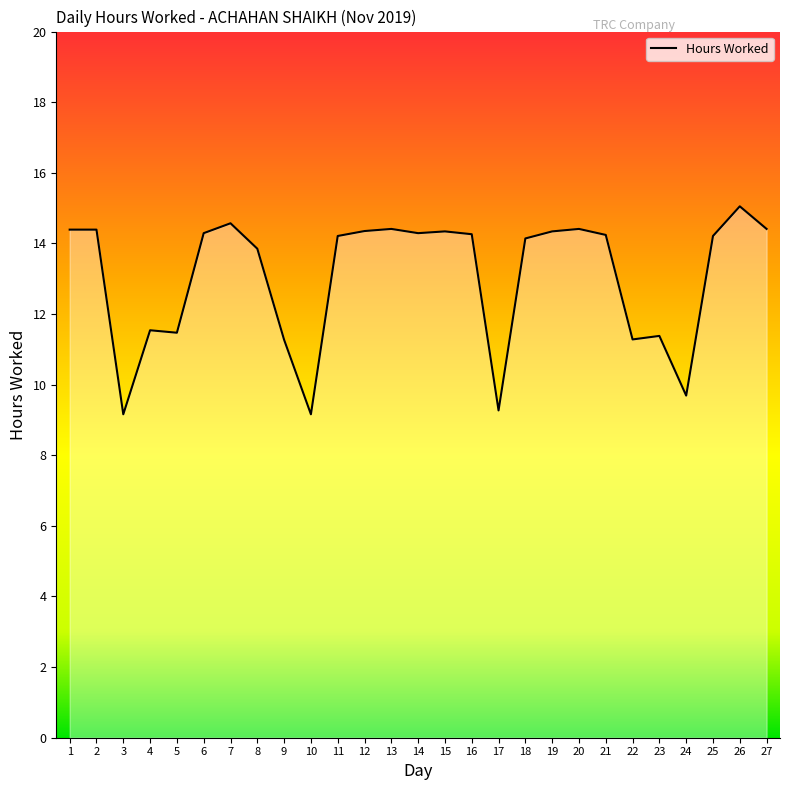

Between 18 and 27, which is larger?

27